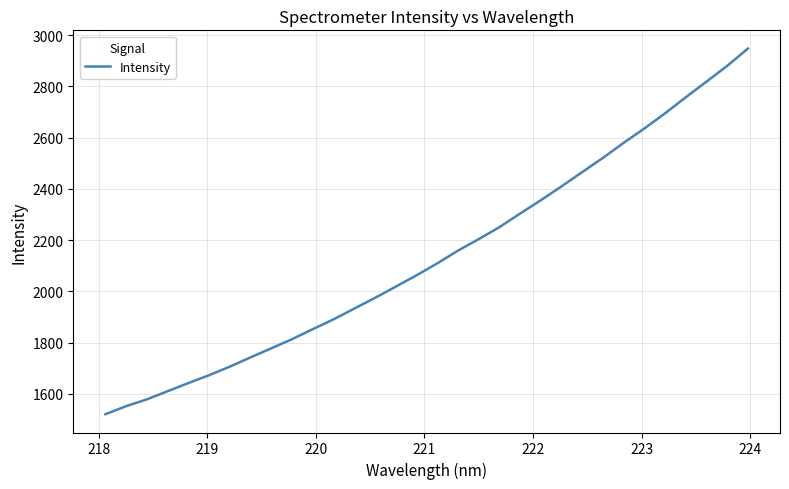

What is the difference between the maximum and minimum values?

1427.5